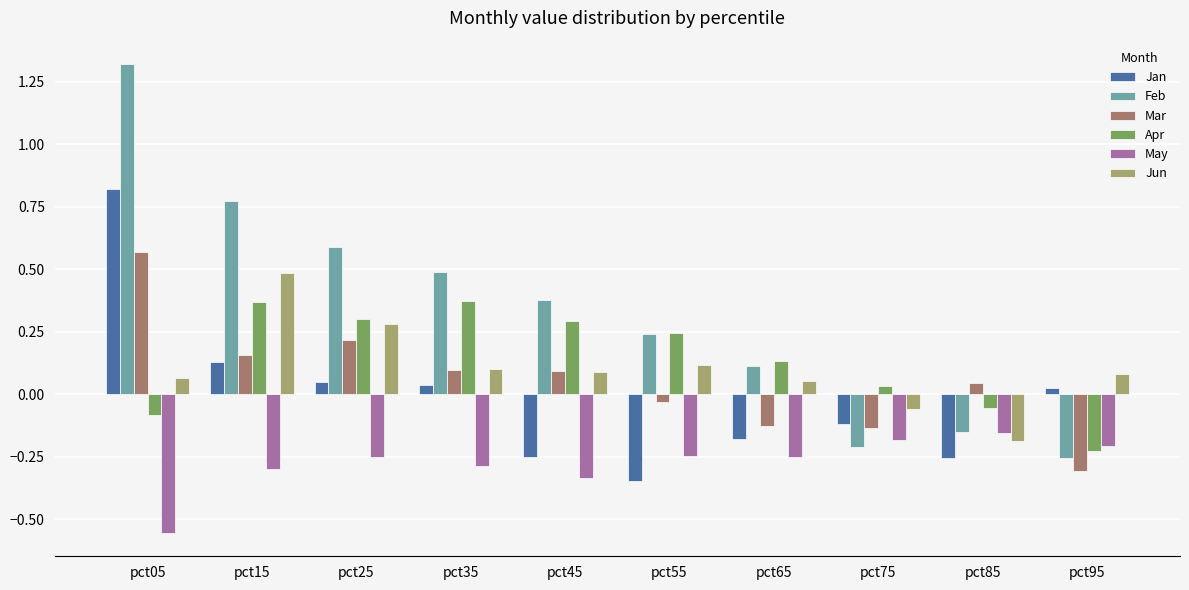

Which category has the lowest value across all series?

pct05